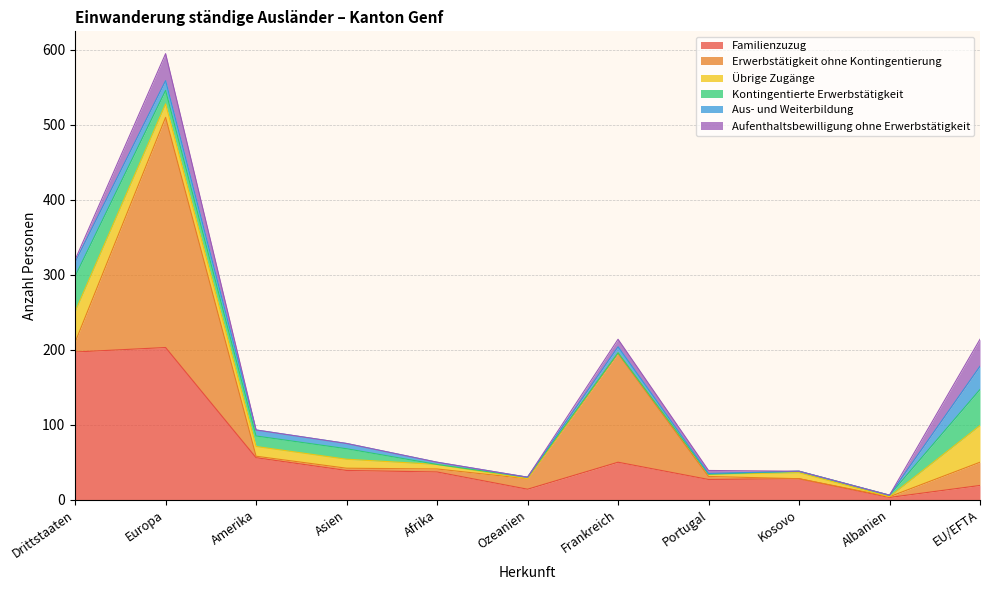

Does the chart display data point markers on the line(s)?

No